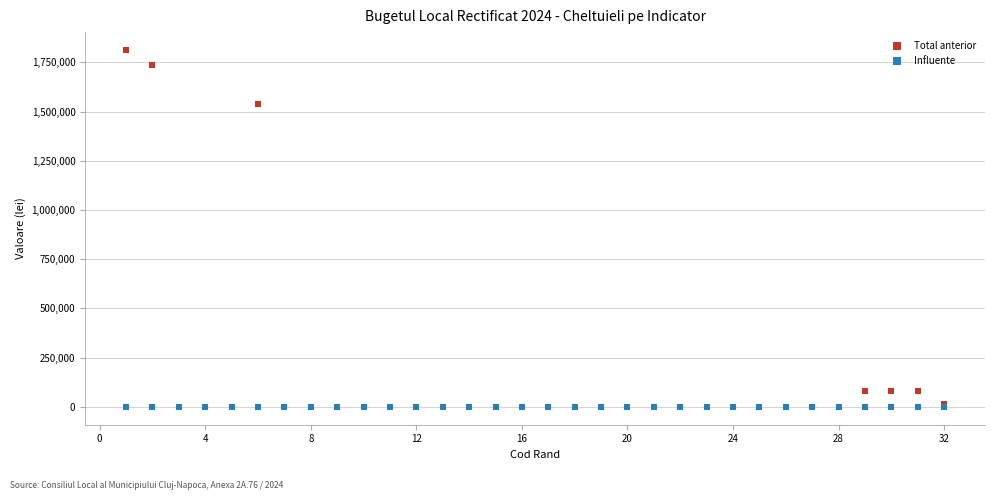

Across all series, what Y value is closest to 906585?

1540000